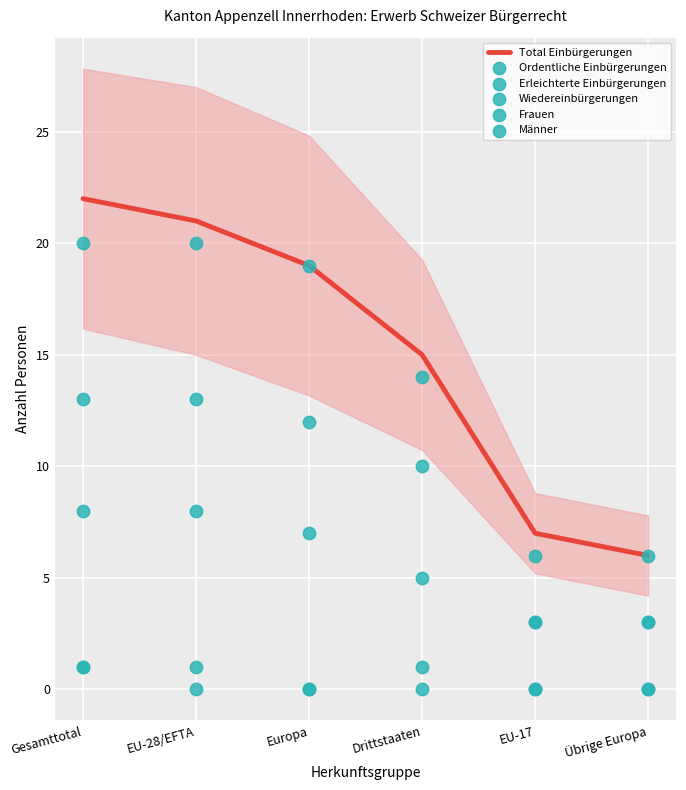

Which series contains the lowest Y value?

Erleichterte Einbürgerungen